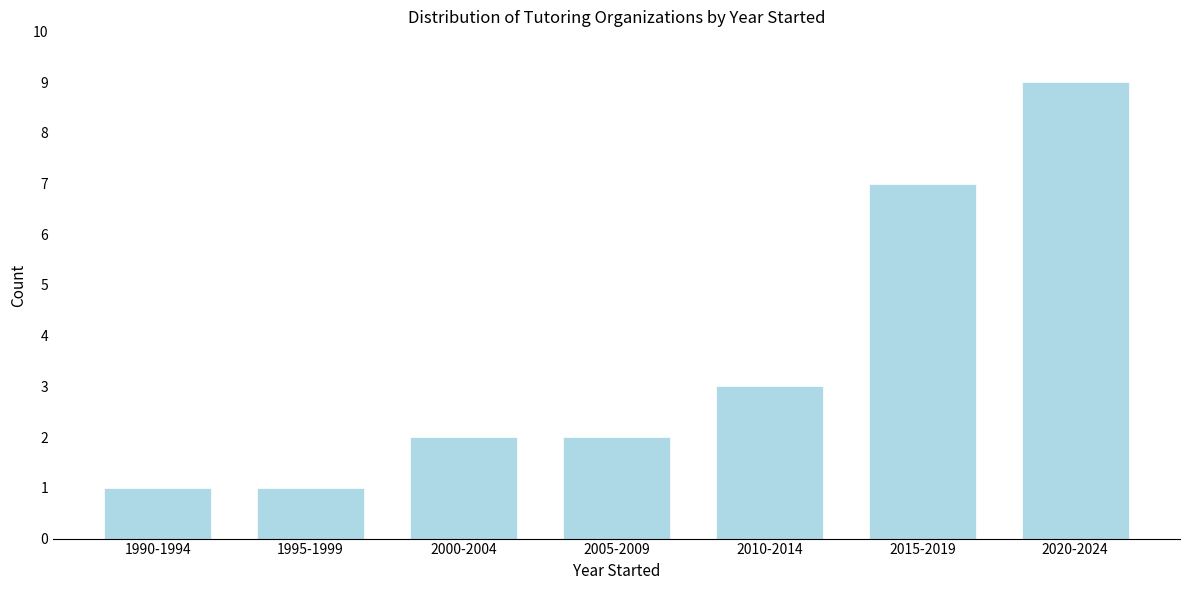

Reading right to left, extract all data points from this chart.

9	7	3	2	2	1	1